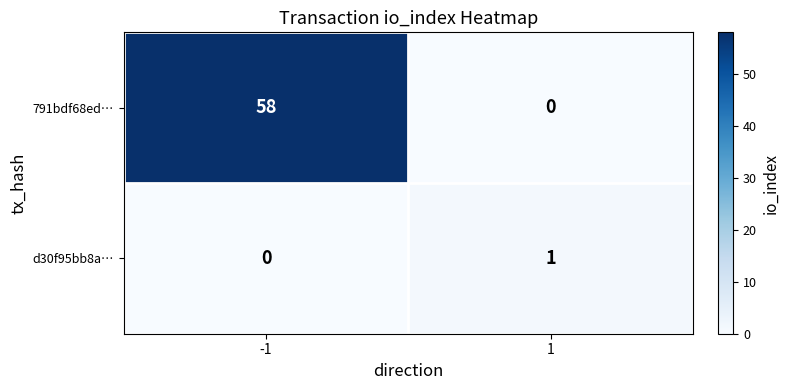

Reading right to left, extract all data points from this chart.

791bdf68ed…: 0	58
d30f95bb8a…: 1	0